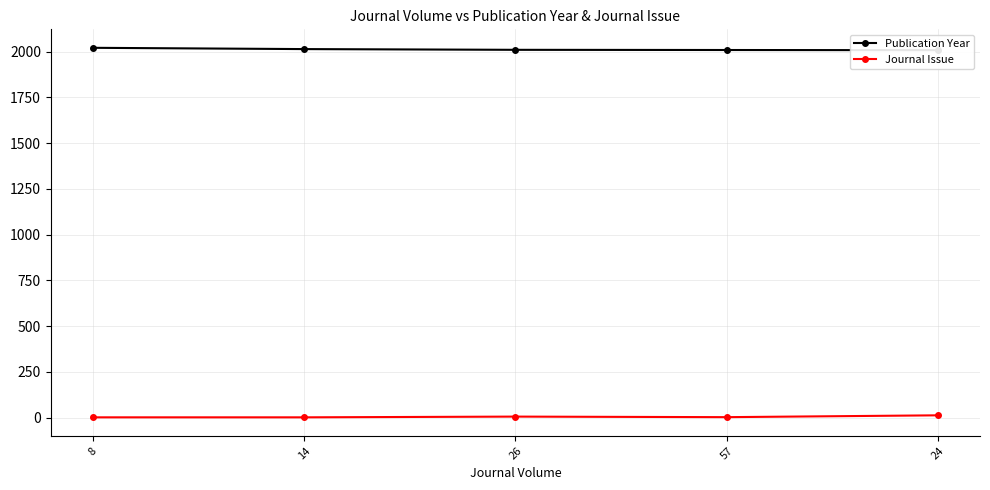

Reading left to right, transcribe all the data shown in this chart.

Publication Year: 2021	2014	2010	2009	2008
Journal Issue: 1	1	5	2	12